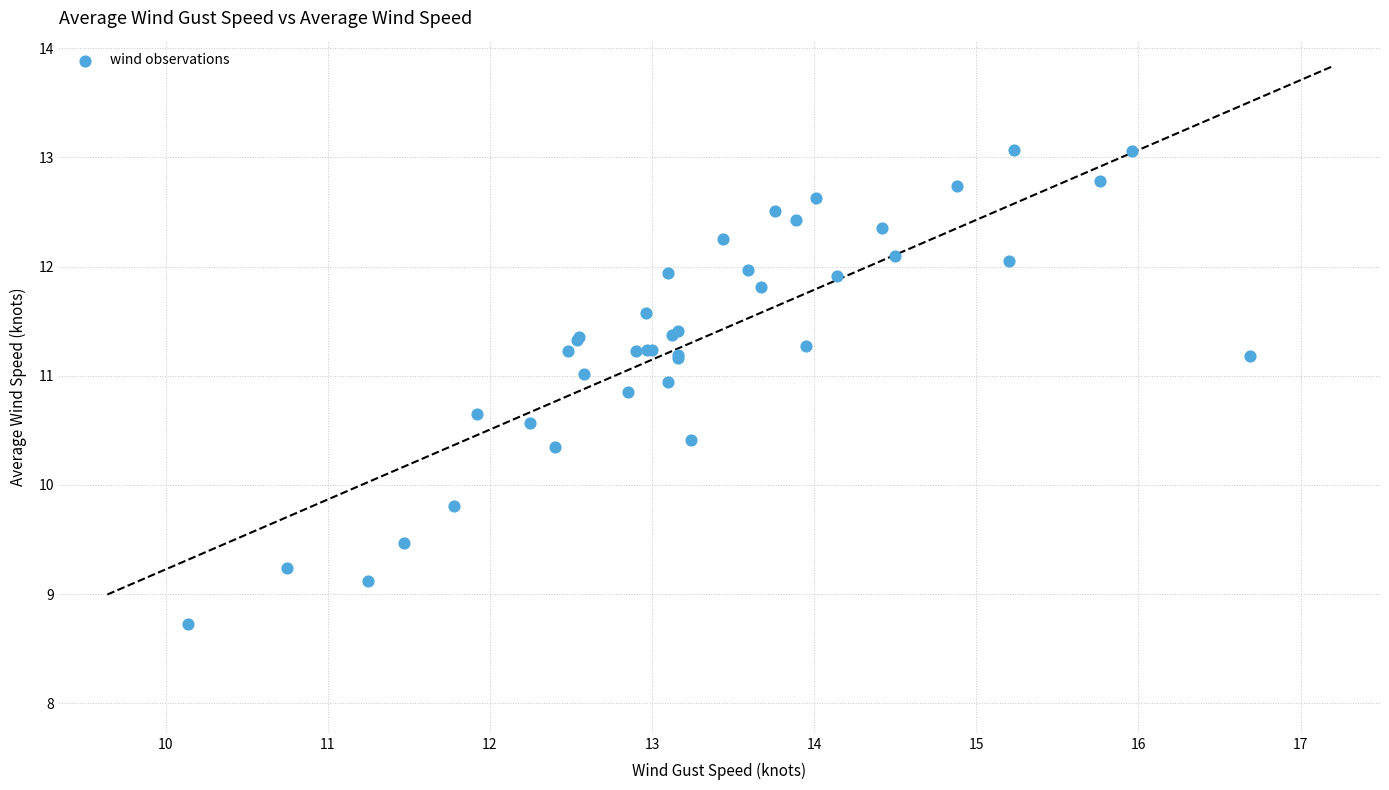

What Y value in the scatter plot is closest to 10?

9.8